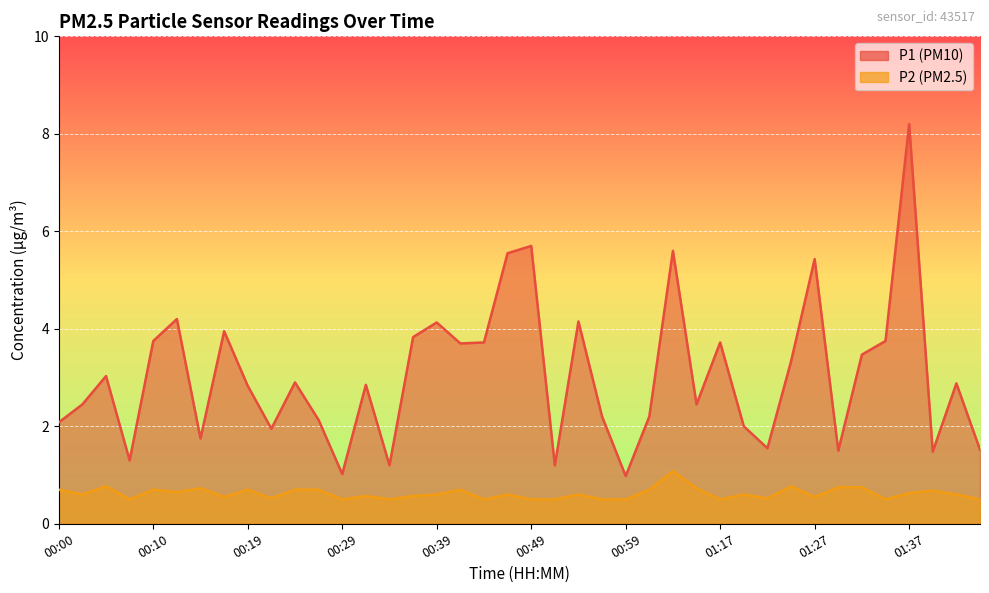

What position from the right is 00:29?

28